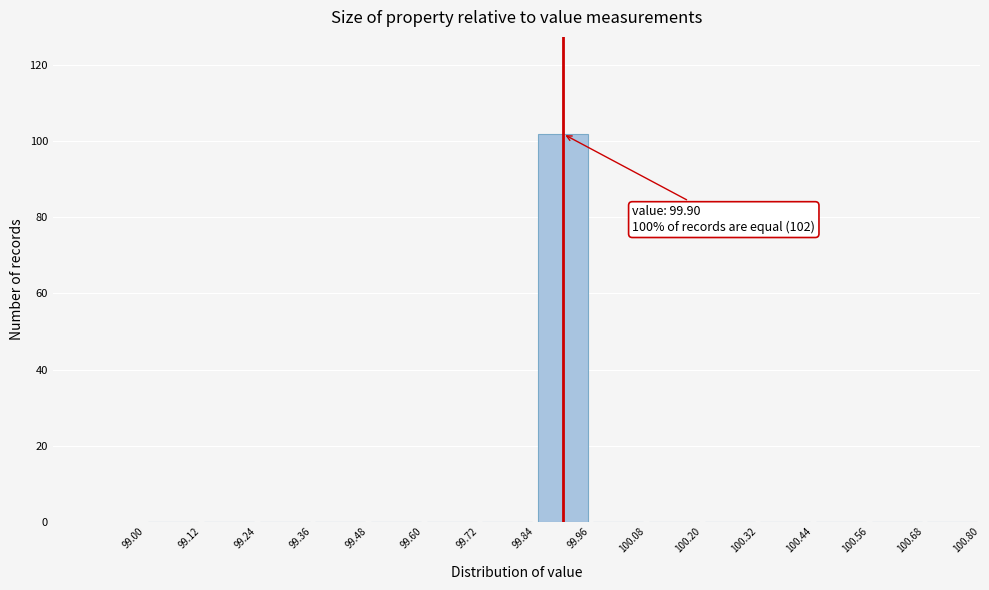

Which range on the x-axis has the tallest bar?

99.84 to 99.96